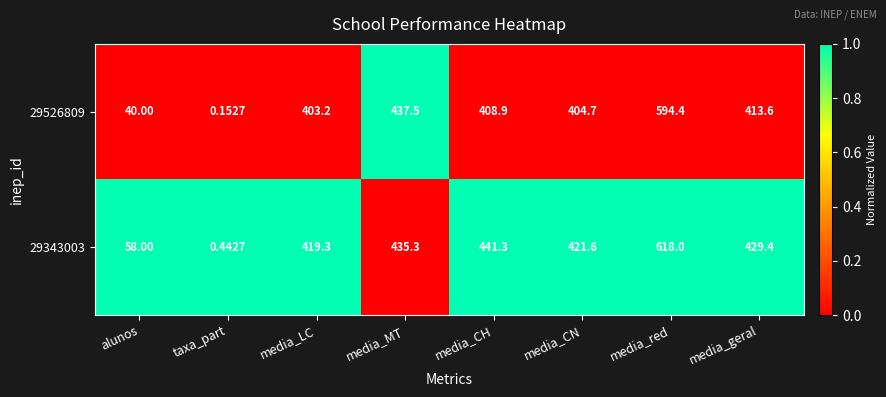

Which label corresponds to the largest value in the chart?

media_red